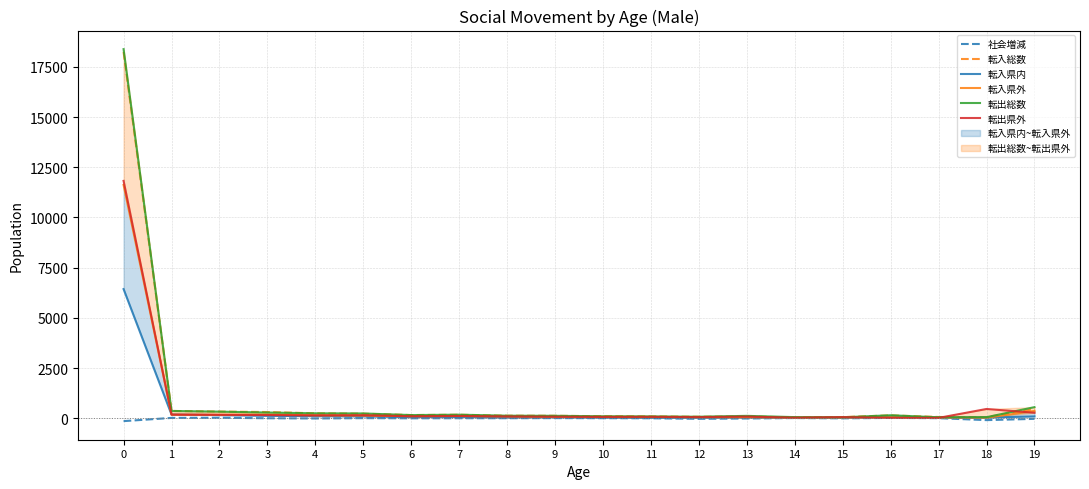

Which series has the largest total across all categories?

転出総数